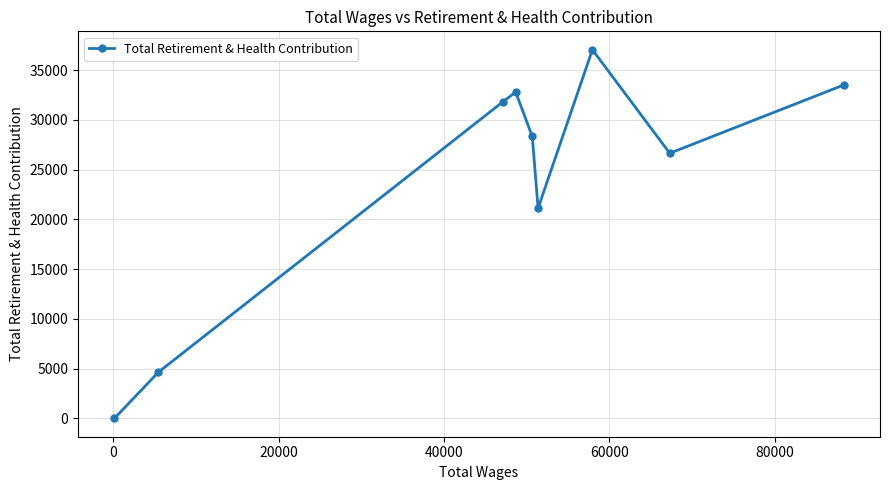

How many points are higher than both their immediate neighbors (excluding endpoints)?

2